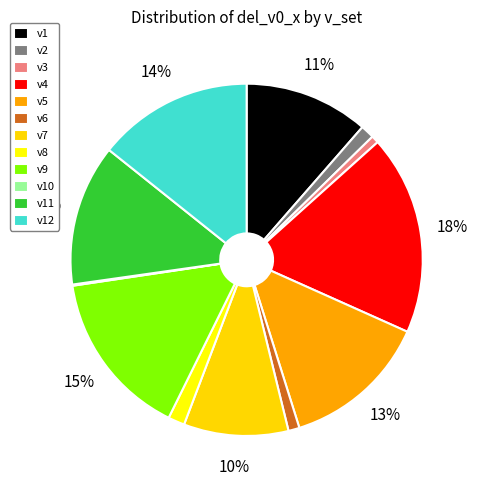

What percentage is the v8 slice, to the nearest percent?

2%